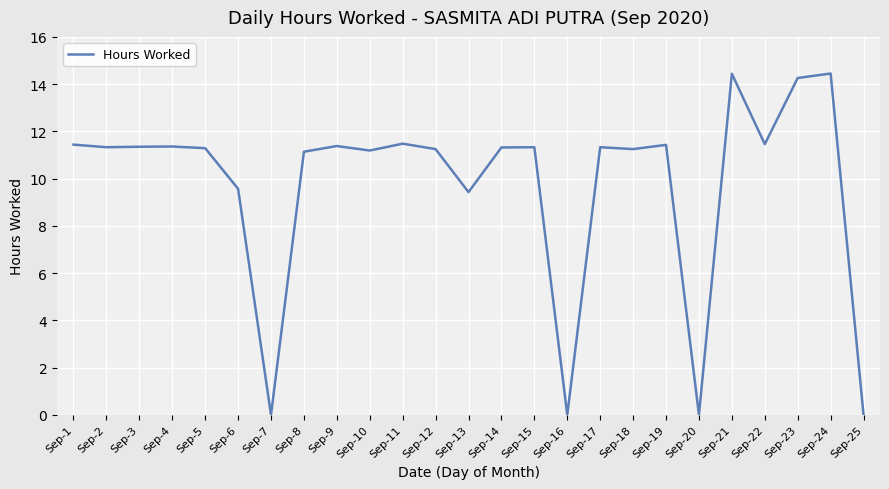

True or false: the data shows 16.7 at Sep-3.

False